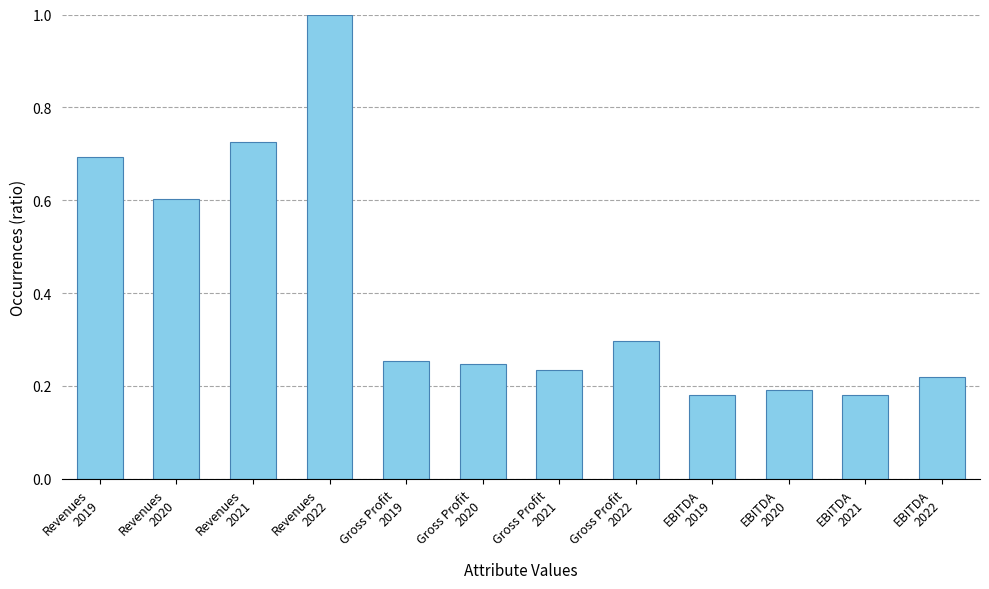

What is the maximum value shown in the chart?

1.0